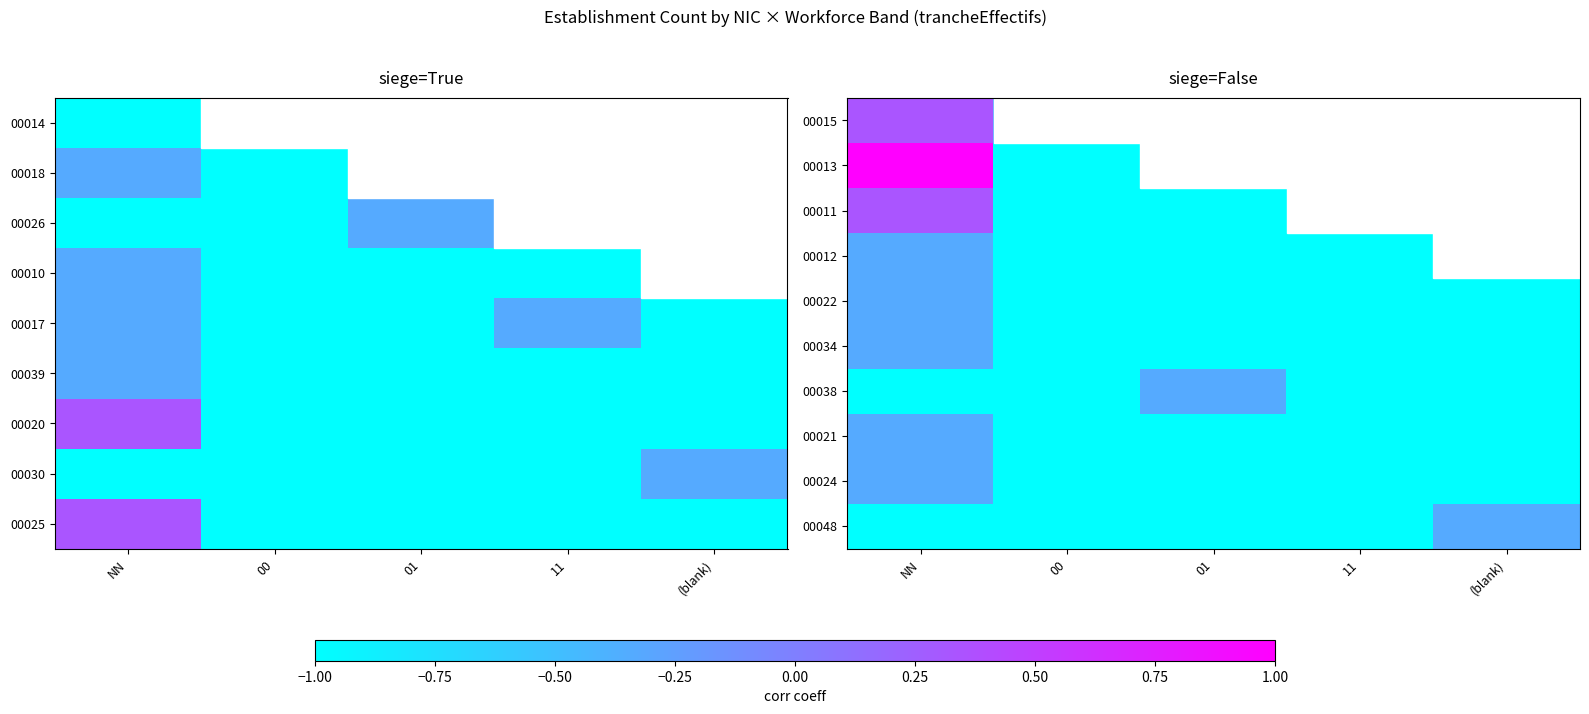

The 00034 series shows -1.0 at 01. True or false?

True